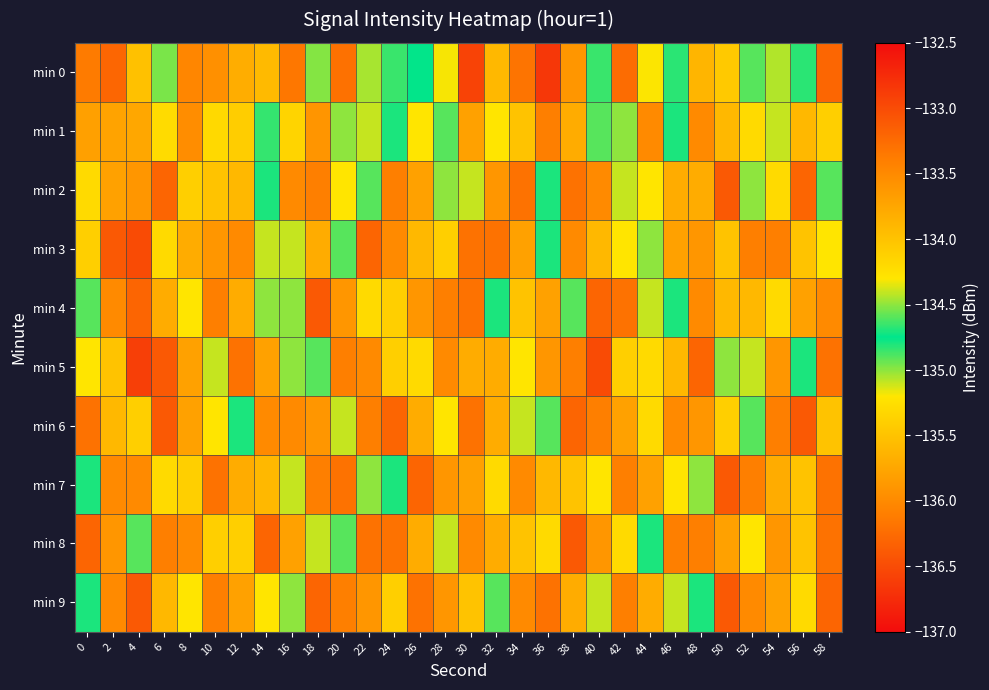

Reading left to right, list all the values displayed in this chart.

min 0: 0=-133.4	2=-136.3	4=-134.0	6=-134.5	8=-136.0	10=-136.0	12=-135.7	14=-133.9	16=-136.2	18=-135.0	20=-136.2	22=-135.0	24=-134.6	26=-134.7	28=-135.2	30=-132.9	32=-133.9	34=-133.3	36=-136.7	38=-133.6	40=-134.7	42=-133.3	44=-134.3	46=-134.8	48=-135.6	50=-134.0	52=-134.9	54=-135.1	56=-134.7	58=-133.2
min 1: 0=-133.7	2=-135.8	4=-135.7	6=-134.2	8=-136.0	10=-134.2	12=-134.1	14=-134.7	16=-135.4	18=-135.9	20=-134.5	22=-135.1	24=-134.8	26=-135.2	28=-134.9	30=-133.7	32=-134.3	34=-135.5	36=-136.1	38=-133.8	40=-134.6	42=-135.0	44=-133.5	46=-134.7	48=-136.0	50=-133.9	52=-135.3	54=-134.4	56=-135.6	58=-134.1
min 2: 0=-134.2	2=-135.8	4=-133.6	6=-136.3	8=-134.1	10=-135.5	12=-133.9	14=-134.7	16=-136.0	18=-133.4	20=-135.2	22=-134.6	24=-136.1	26=-133.7	28=-135.0	30=-134.4	32=-135.9	34=-133.3	36=-134.8	38=-136.2	40=-133.5	42=-135.1	44=-134.3	46=-135.7	48=-133.8	50=-136.4	52=-134.5	54=-135.3	56=-133.2	58=-134.9
min 3: 0=-135.4	2=-133.1	4=-136.5	6=-134.2	8=-135.7	10=-133.6	12=-136.0	14=-134.4	16=-135.1	18=-133.8	20=-134.9	22=-136.3	24=-133.5	26=-135.6	28=-134.1	30=-136.2	32=-133.3	34=-135.8	36=-134.7	38=-136.0	40=-133.9	42=-135.2	44=-134.5	46=-133.7	48=-135.9	50=-134.0	52=-136.1	54=-133.4	56=-135.5	58=-134.3
min 4: 0=-134.6	2=-136.0	4=-133.2	6=-135.7	8=-134.3	10=-136.1	12=-133.8	14=-135.0	16=-134.5	18=-136.4	20=-133.6	22=-135.3	24=-134.1	26=-135.9	28=-133.4	30=-136.2	32=-134.8	34=-135.5	36=-133.7	38=-134.9	40=-136.3	42=-133.3	44=-135.1	46=-134.7	48=-136.0	50=-133.9	52=-135.6	54=-134.2	56=-135.8	58=-133.5
min 5: 0=-135.2	2=-134.0	4=-136.6	6=-133.1	8=-135.8	10=-134.4	12=-136.2	14=-133.7	16=-135.0	18=-134.6	20=-136.1	22=-133.5	24=-135.4	26=-134.2	28=-136.0	30=-133.8	32=-135.7	34=-134.3	36=-135.9	38=-133.4	40=-136.5	42=-134.1	44=-135.3	46=-133.9	48=-136.3	50=-134.5	52=-135.1	54=-133.6	56=-134.8	58=-136.2
min 6: 0=-133.3	2=-135.6	4=-134.1	6=-136.4	8=-133.7	10=-135.2	12=-134.8	14=-136.0	16=-133.5	18=-135.9	20=-134.4	22=-136.1	24=-133.2	26=-135.7	28=-134.3	30=-136.2	32=-133.8	34=-135.1	36=-134.6	38=-136.3	40=-133.4	42=-135.8	44=-134.2	46=-136.0	48=-133.6	50=-135.4	52=-134.9	54=-136.1	56=-133.1	58=-135.5
min 7: 0=-134.7	2=-136.0	4=-133.5	6=-135.3	8=-134.1	10=-136.2	12=-133.8	14=-135.6	16=-134.4	18=-136.1	20=-133.3	22=-135.0	24=-134.8	26=-136.3	28=-133.6	30=-135.8	32=-134.2	34=-136.0	36=-133.9	38=-135.5	40=-134.3	42=-136.1	44=-133.7	46=-135.2	48=-134.5	50=-136.4	52=-133.4	54=-135.7	56=-134.0	58=-136.2
min 8: 0=-133.2	2=-135.9	4=-134.6	6=-136.1	8=-133.5	10=-135.4	12=-134.1	14=-136.3	16=-133.7	18=-135.1	20=-134.9	22=-136.2	24=-133.3	26=-135.7	28=-134.4	30=-136.0	32=-133.8	34=-135.5	36=-134.2	38=-136.4	40=-133.6	42=-135.3	44=-134.7	46=-136.1	48=-133.4	50=-135.8	52=-134.3	54=-135.9	56=-134.0	58=-136.2
min 9: 0=-134.8	2=-136.0	4=-133.1	6=-135.6	8=-134.3	10=-136.1	12=-133.7	14=-135.2	16=-134.5	18=-136.3	20=-133.4	22=-135.9	24=-134.1	26=-136.2	28=-133.6	30=-135.5	32=-134.9	34=-136.0	36=-133.3	38=-135.7	40=-134.4	42=-136.1	44=-133.8	46=-135.1	48=-134.7	50=-136.4	52=-133.5	54=-135.8	56=-134.2	58=-136.3